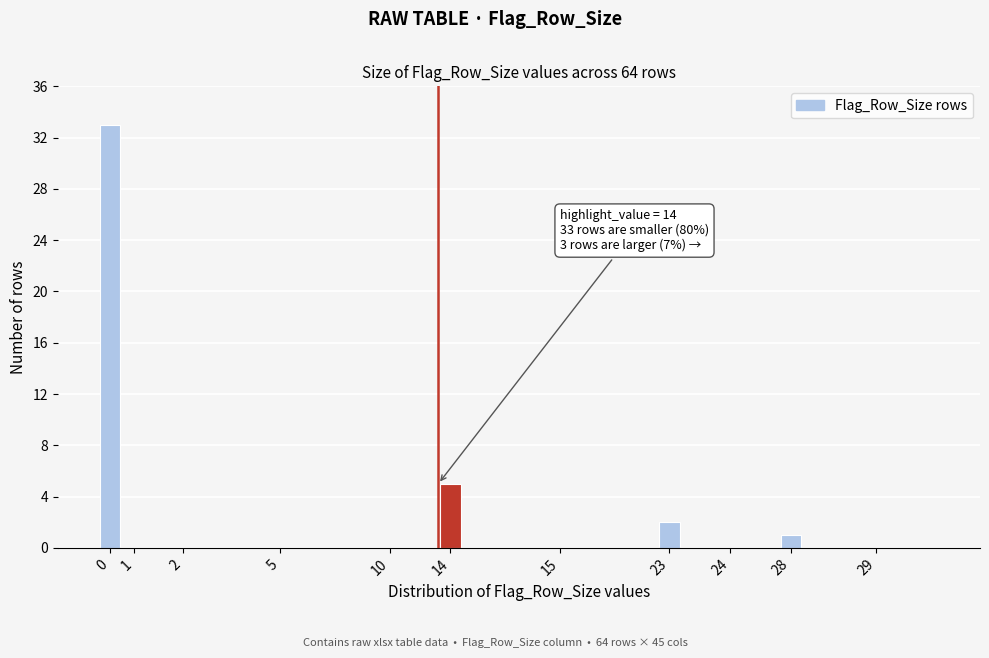

Reading left to right, transcribe all the data shown in this chart.

0=33	1=0	2=0	5=0	10=0	14=5	15=0	23=2	24=0	28=1	29=0